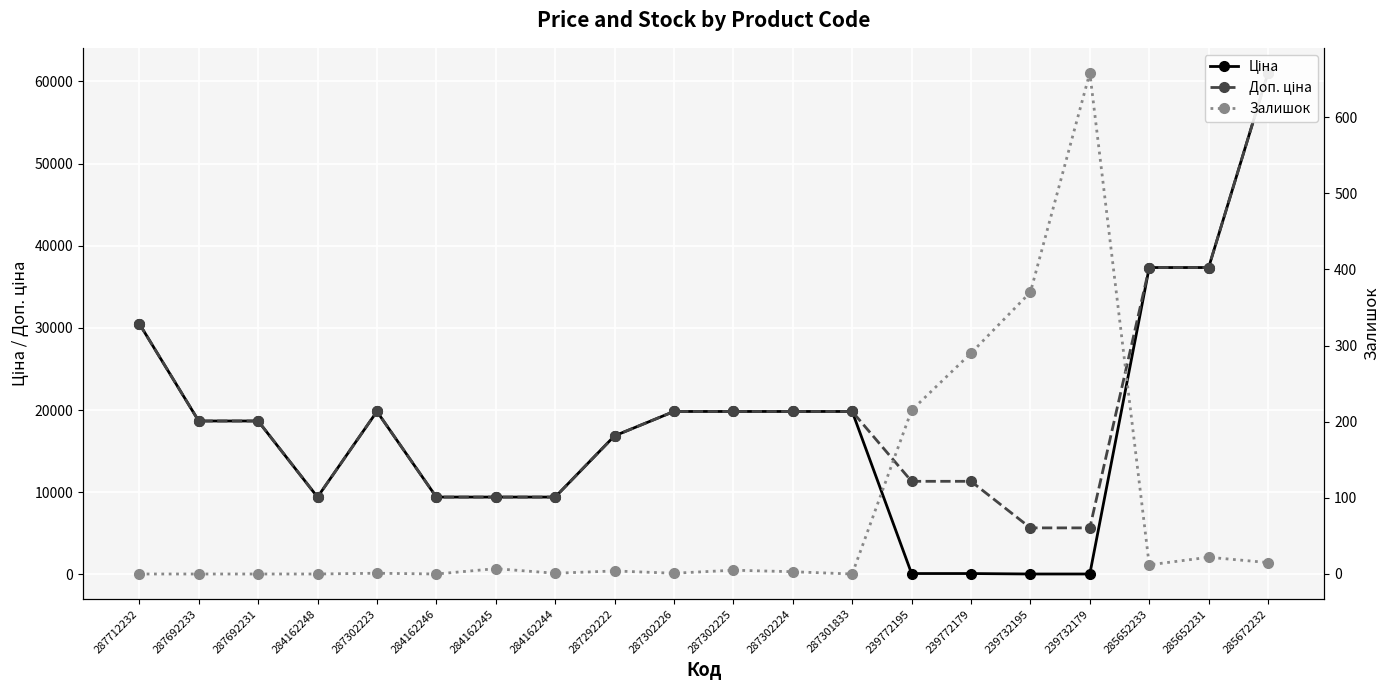

What is the sum of all Залишок values?

1604.0